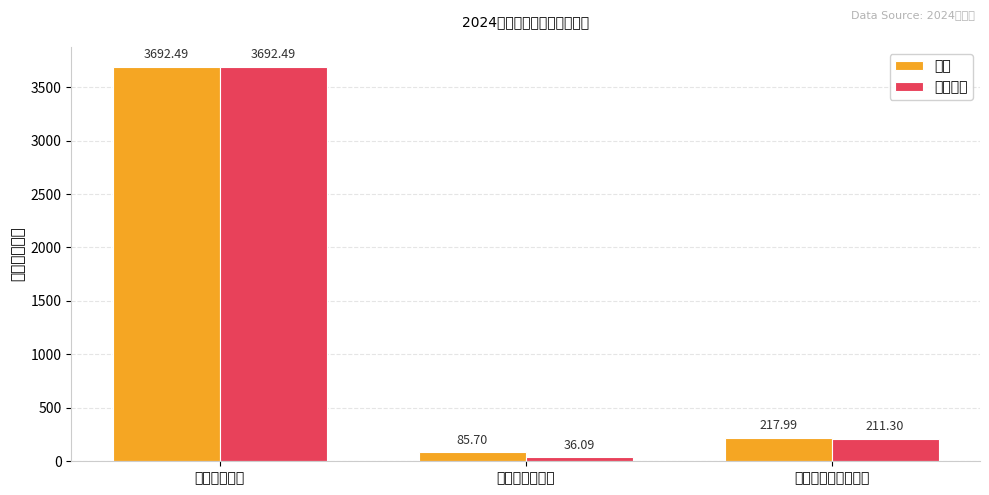

Which category has the highest value in the 人员经费 series?

工资福利支出